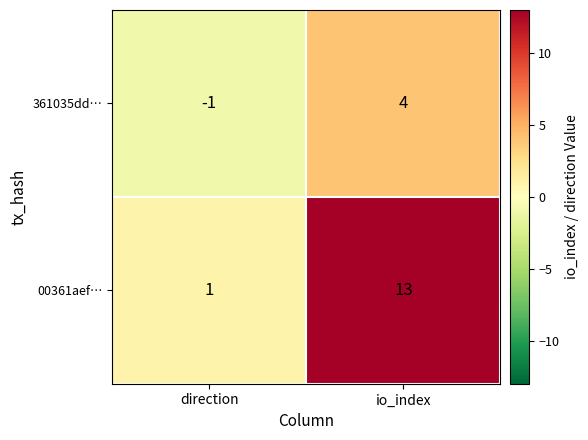

What is the spread (max minus min) of values at direction?

2